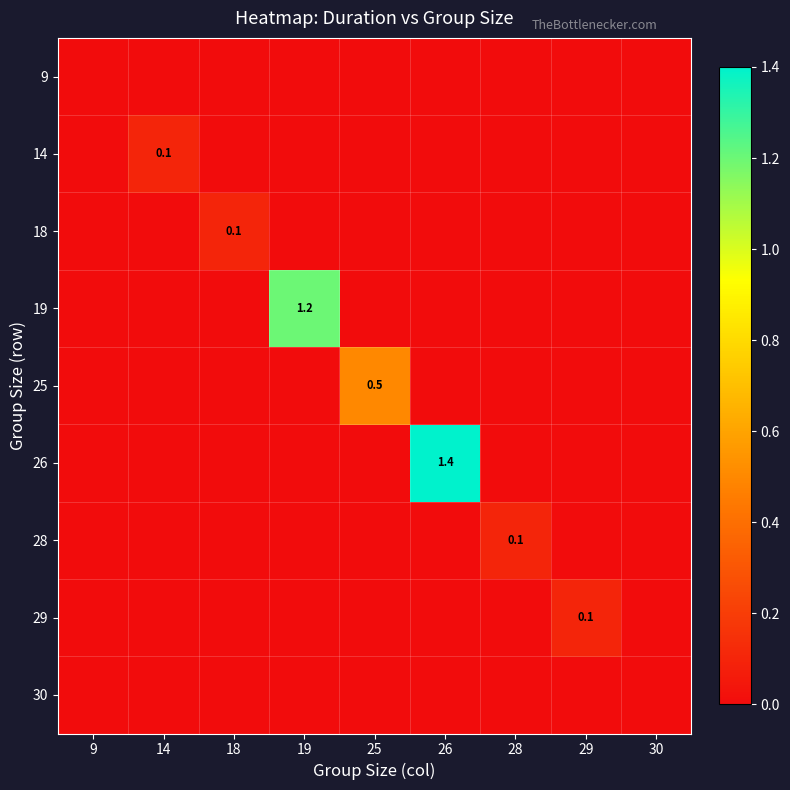

Which series has the largest total across all categories?

26